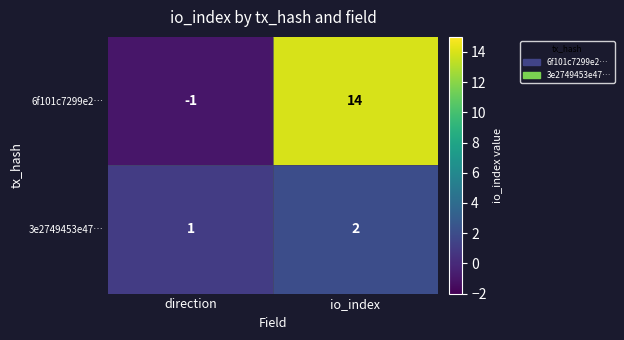

What is the difference between the highest and lowest values at io_index?

12